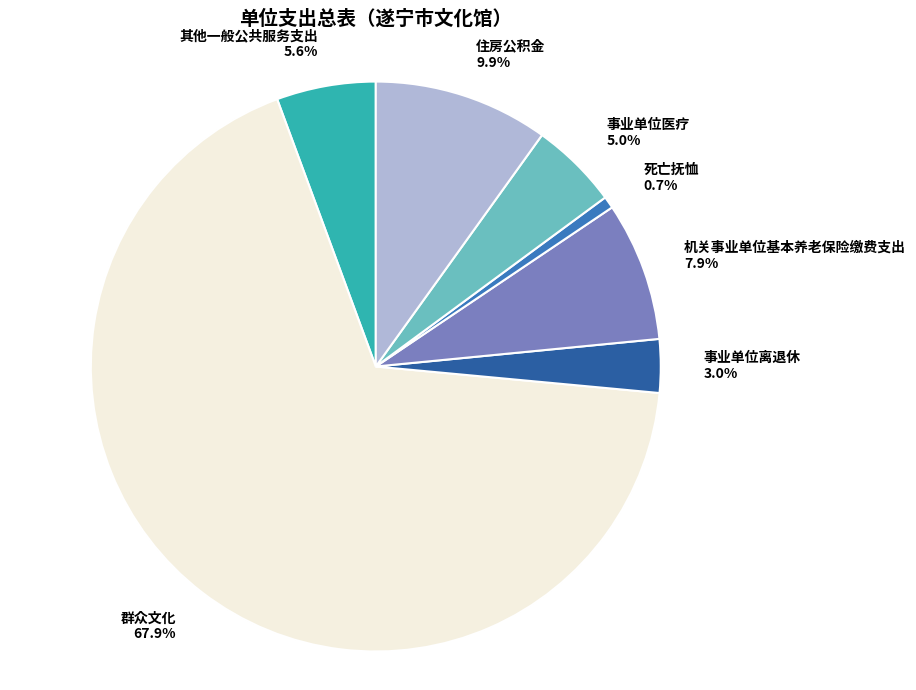

Which category has the smallest portion of the pie?

死亡抚恤